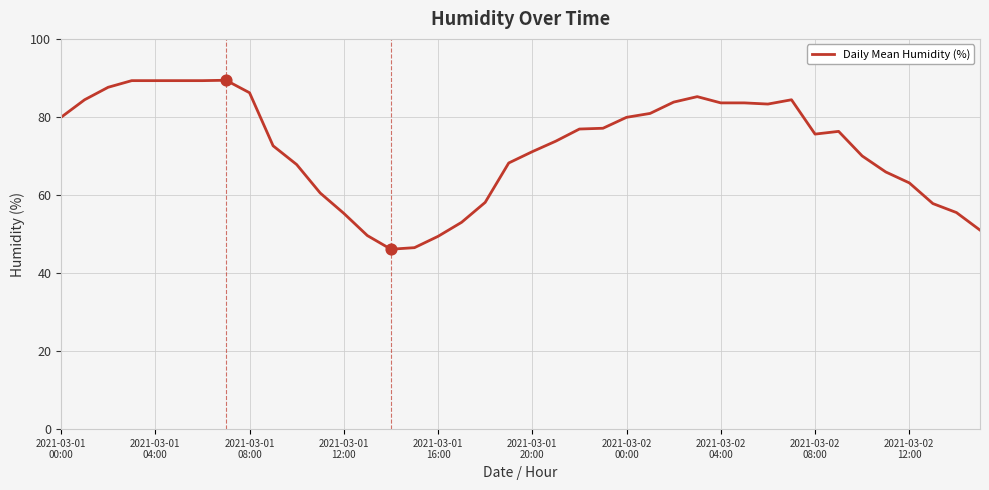

What is the maximum value shown in the chart?

89.4